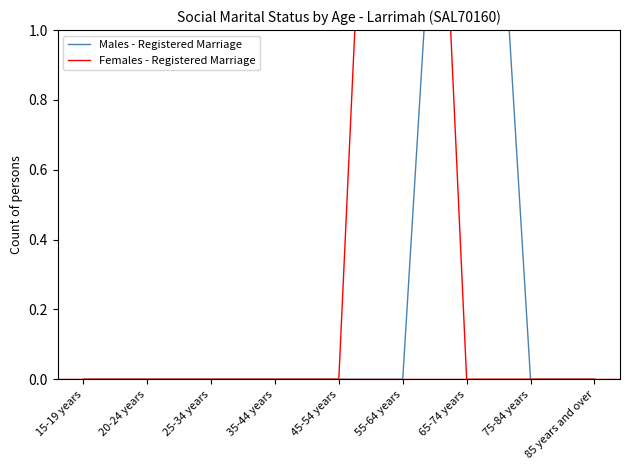

Which series has the largest total across all categories?

Females - Registered Marriage